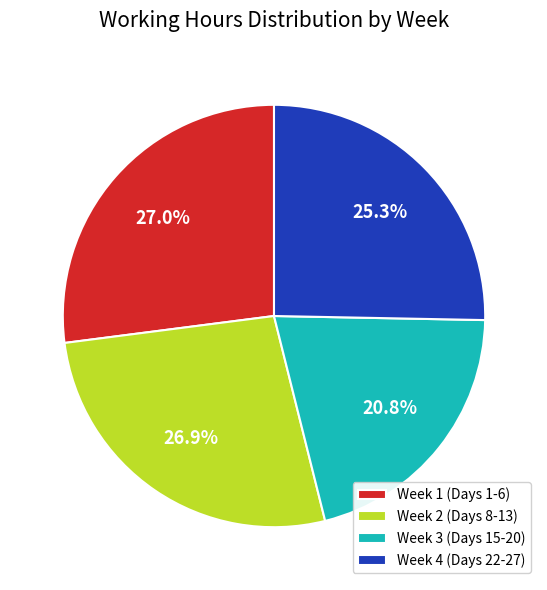

Approximately how many times larger is the value at Week 2 (Days 8-13) compared to Week 1 (Days 1-6)?

1.0